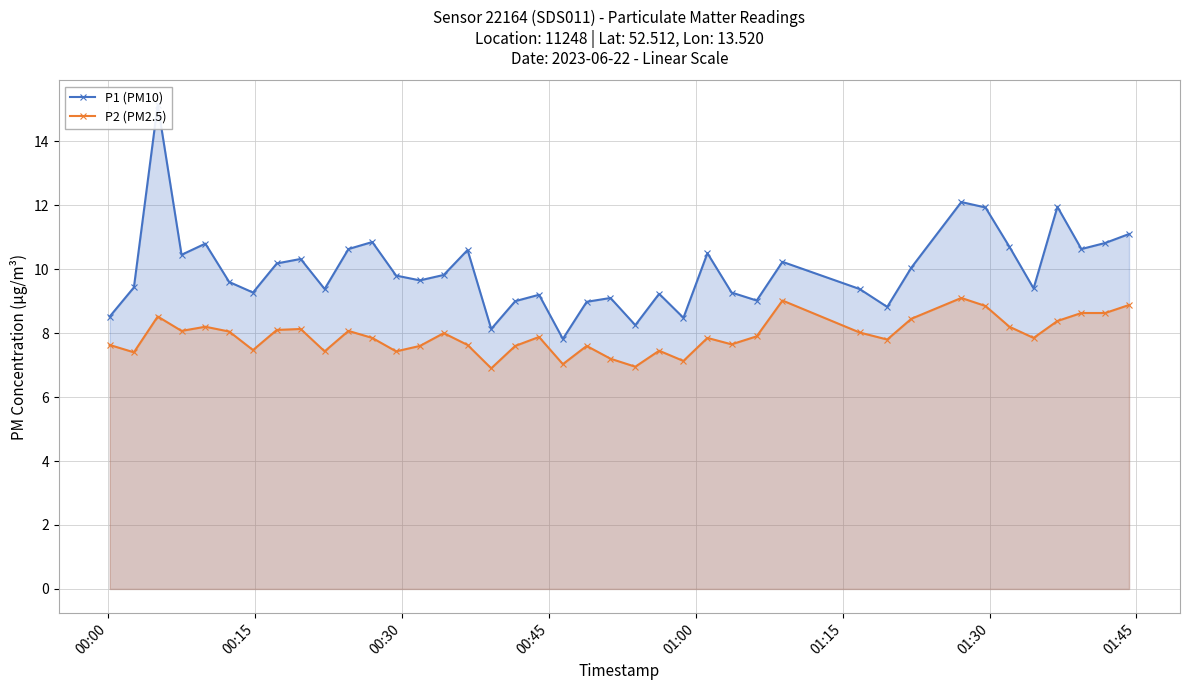

True or false: P2 (PM2.5) has more than 1 points higher than both neighbors.

True